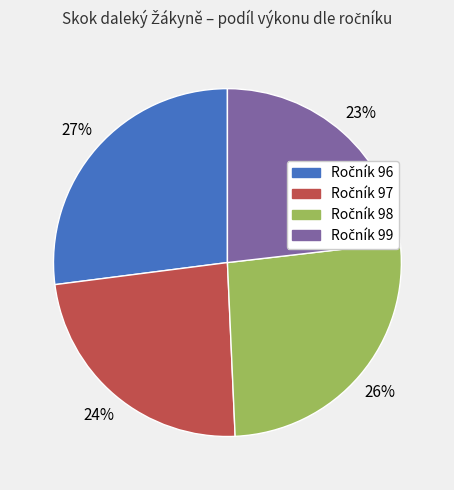

Is there a majority slice in this chart?

No